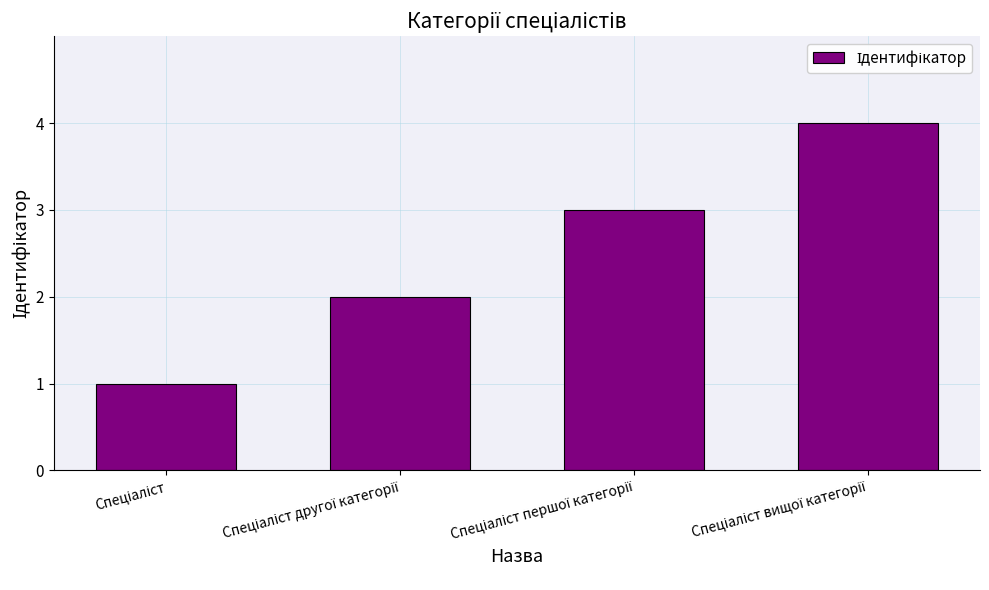

What is the greatest value displayed?

4